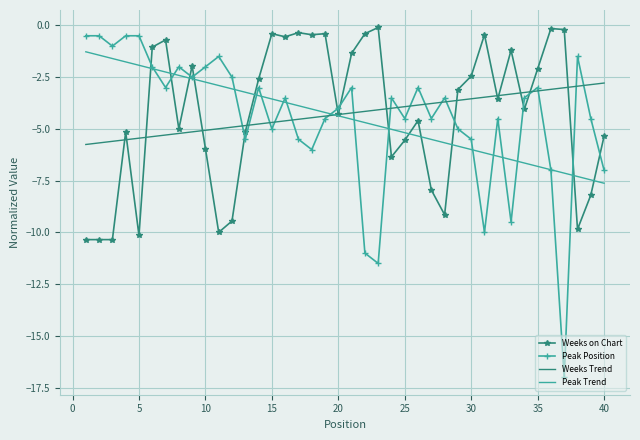

What is the highest value of the Weeks Trend series?

-2.8